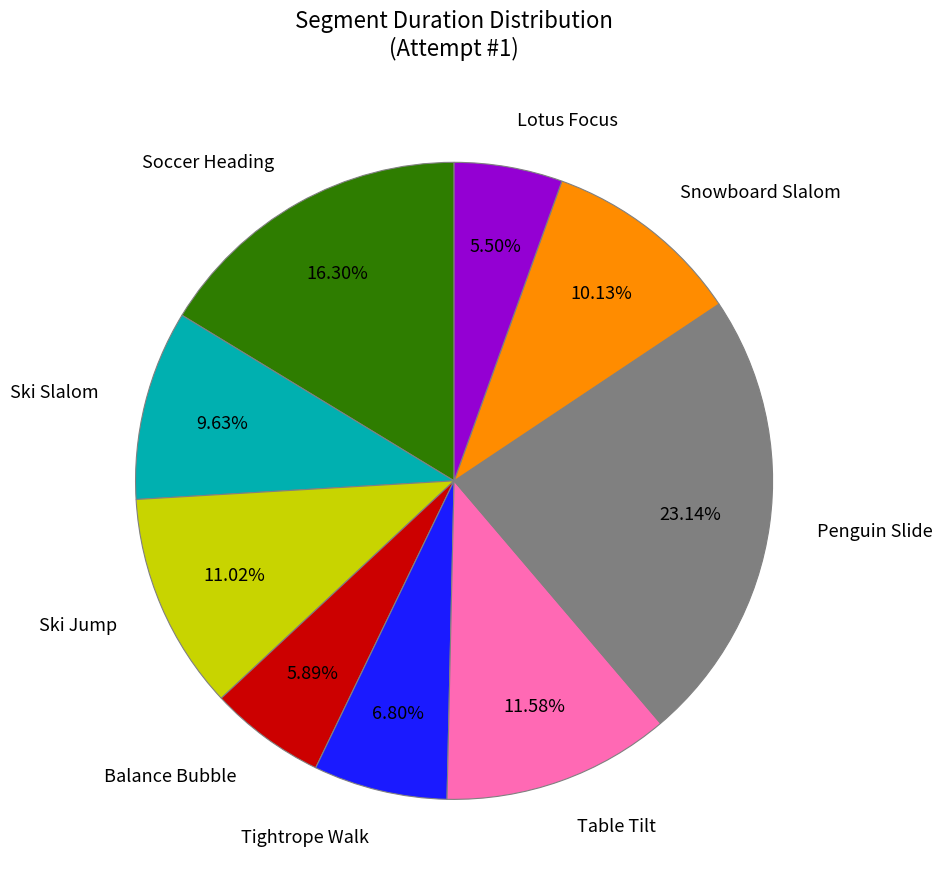

Which has a higher value, Lotus Focus or Penguin Slide?

Penguin Slide